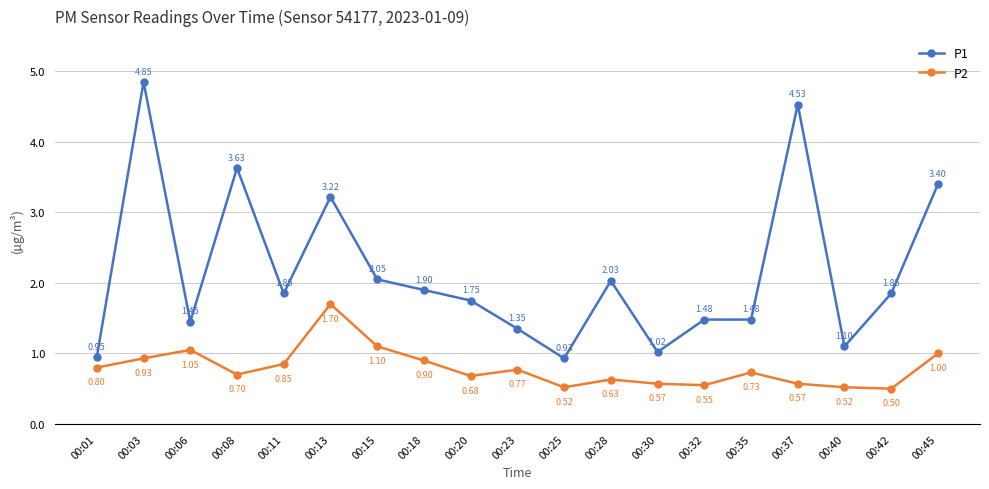

True or false: P1 has more than 0 points higher than both neighbors.

True